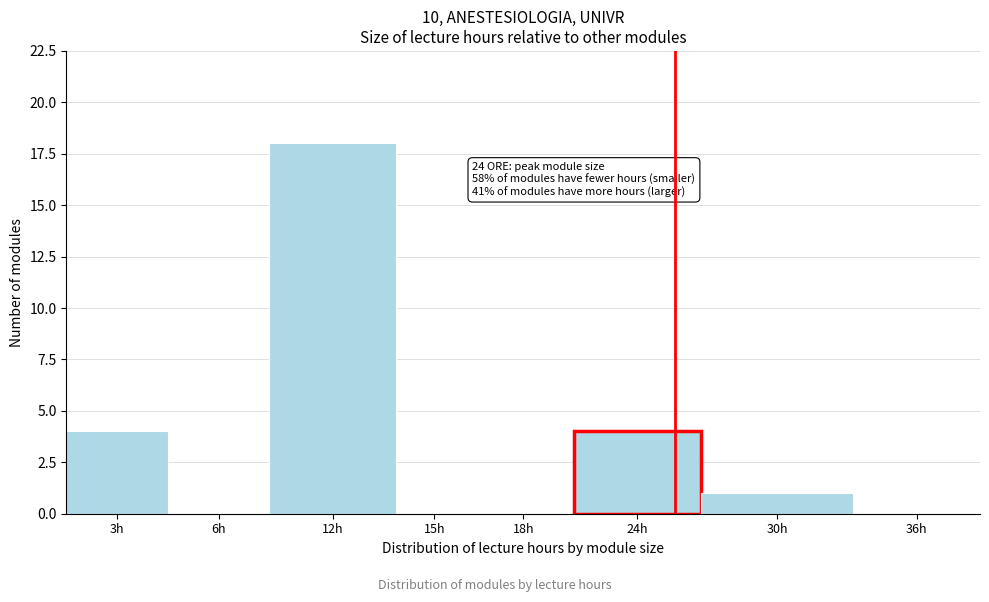

Reading right to left, transcribe all the data shown in this chart.

36h=0	30h=1	24h=4	18h=0	15h=0	12h=18	6h=0	3h=4